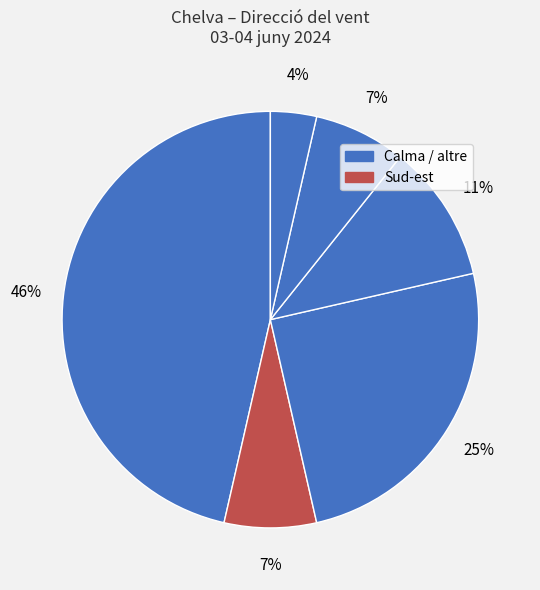

How many slices are in this pie chart?

6